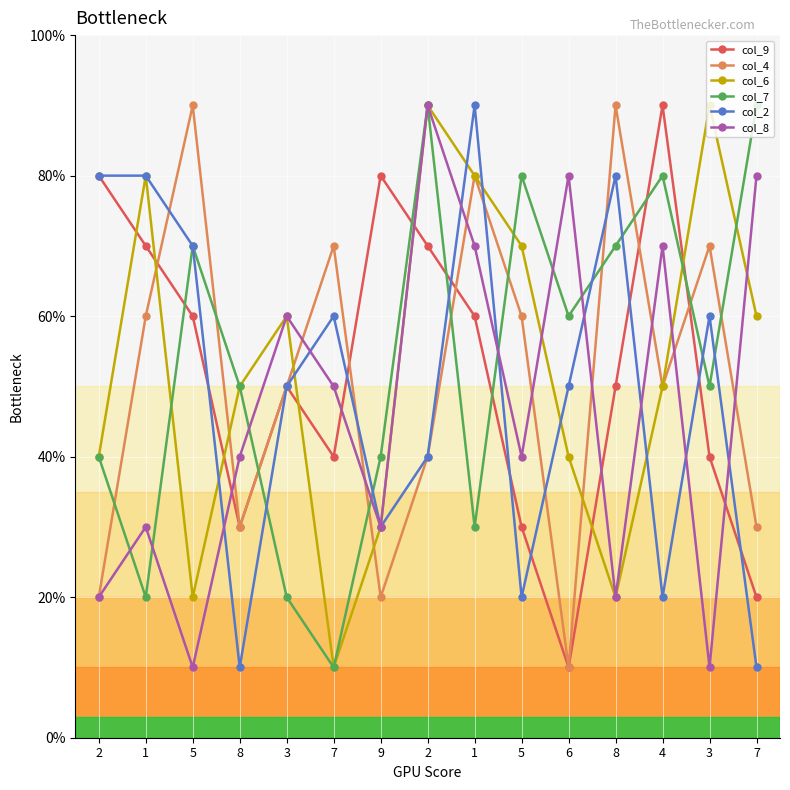

Does the chart have visible grid lines?

Yes